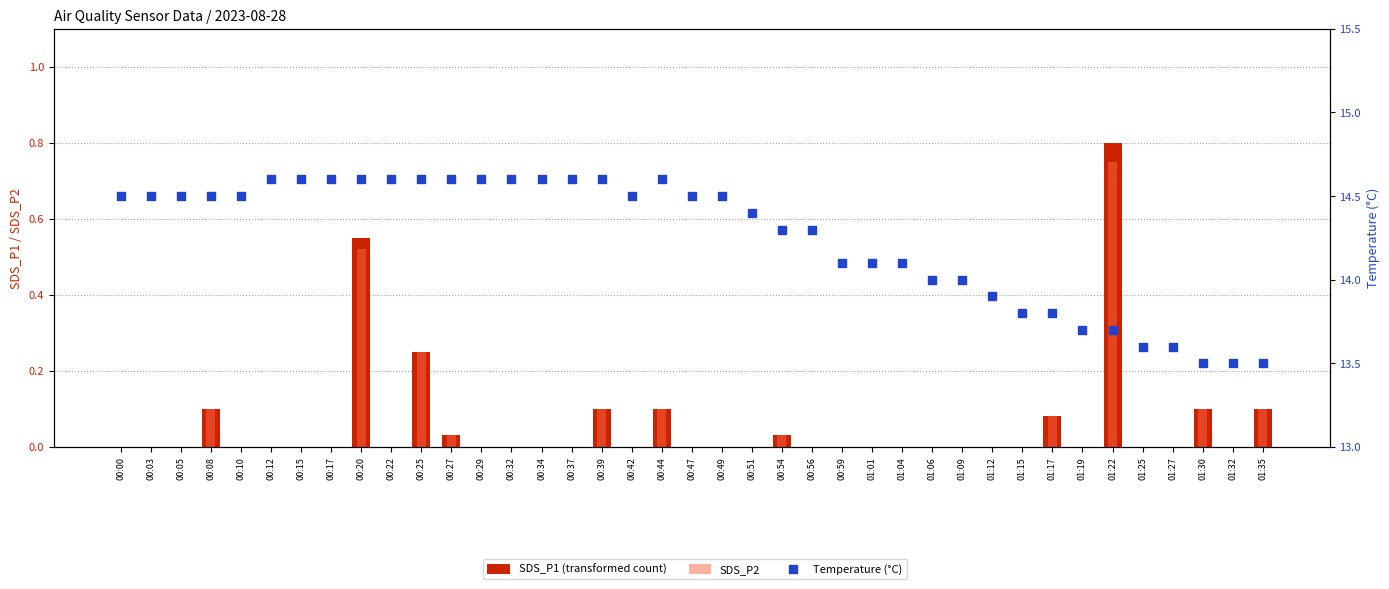

Is the value of SDS_P1 (transformed count) at 00:37 greater than the value of Temperature (°C) at 01:09?

No